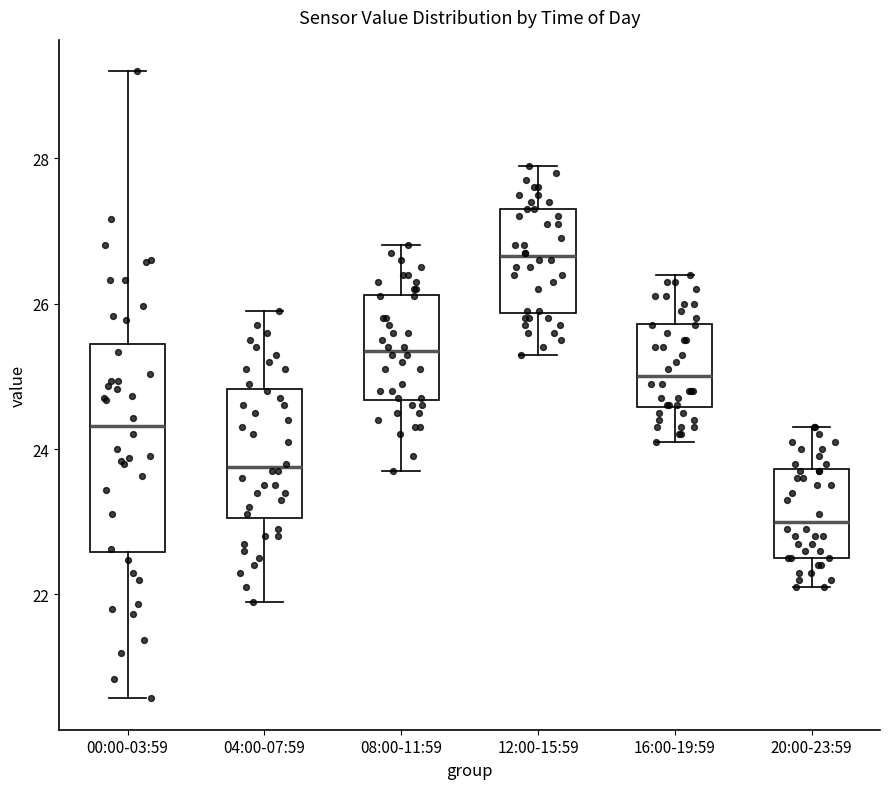

Comparing the boxes themselves (not the whiskers), which one is the tallest?

00:00-03:59